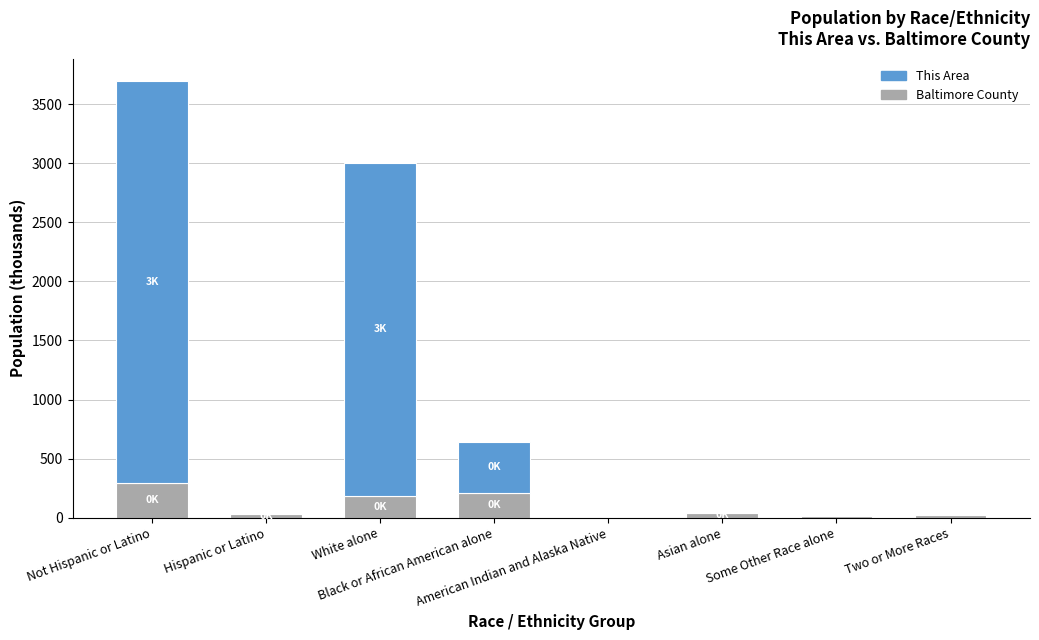

What is the sum of all Baltimore County values?

797.8